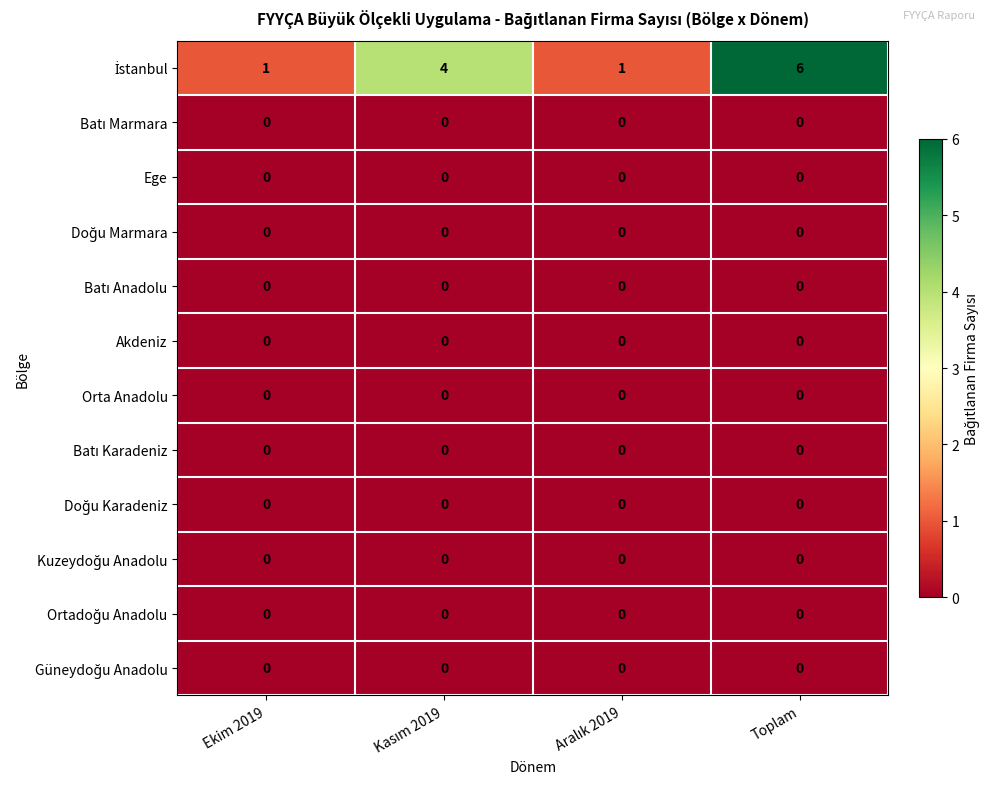

Which category has the highest value across all series?

Toplam